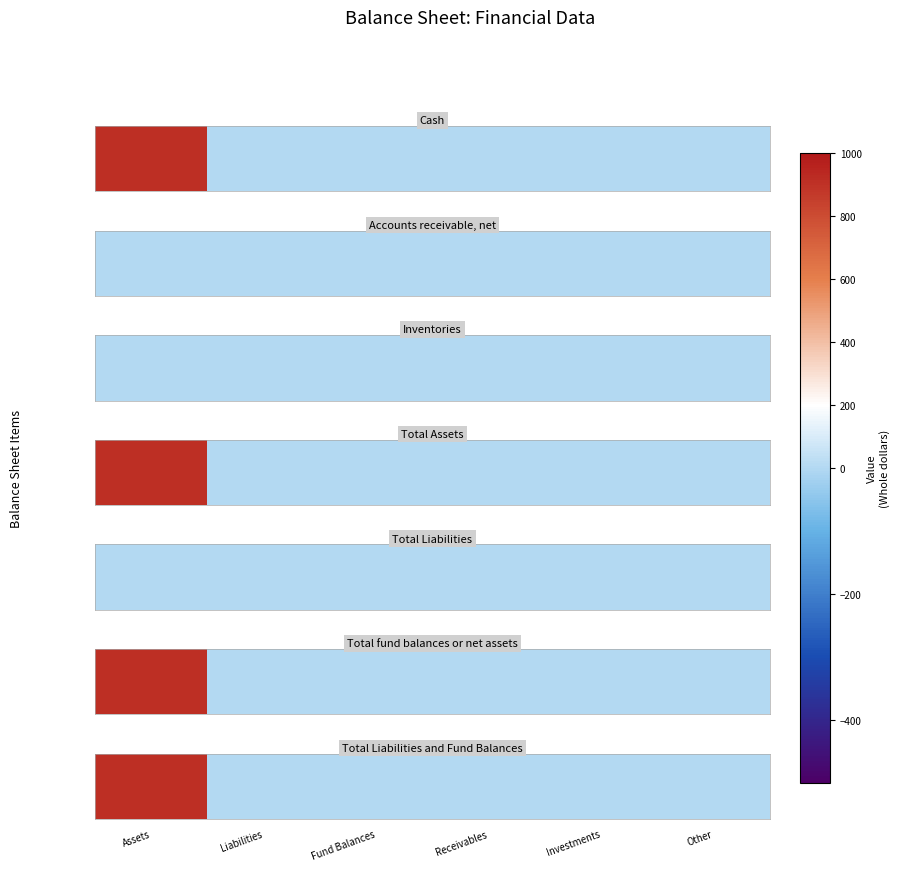

Rank the categories by value from lowest to highest.

Liabilities, Fund Balances, Receivables, Investments, Other, Assets